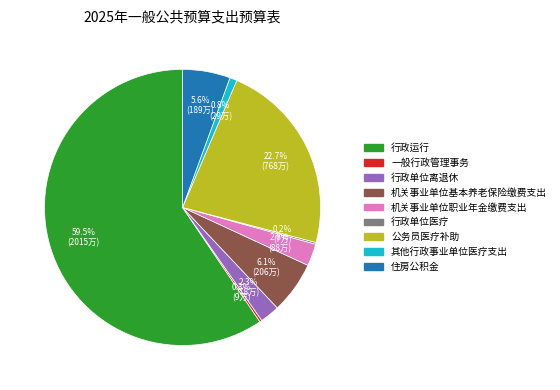

To the nearest percent, what portion does 公务员医疗补助 represent?

23%